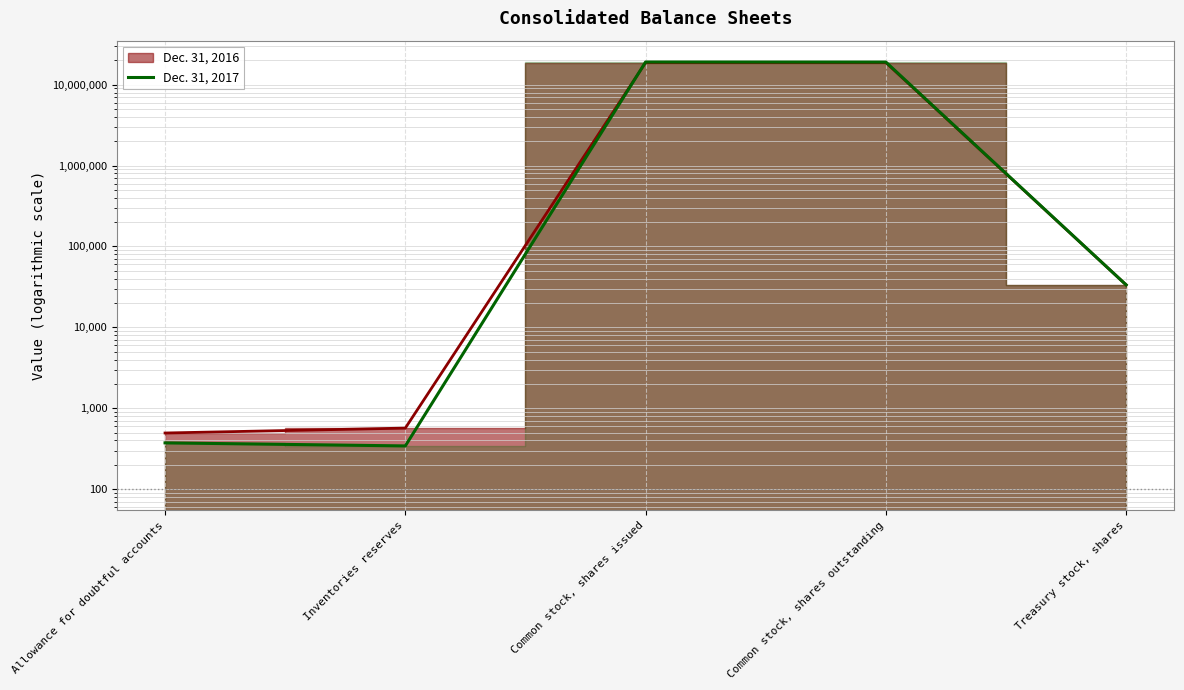

What is the difference between the maximum and minimum values?

19058343